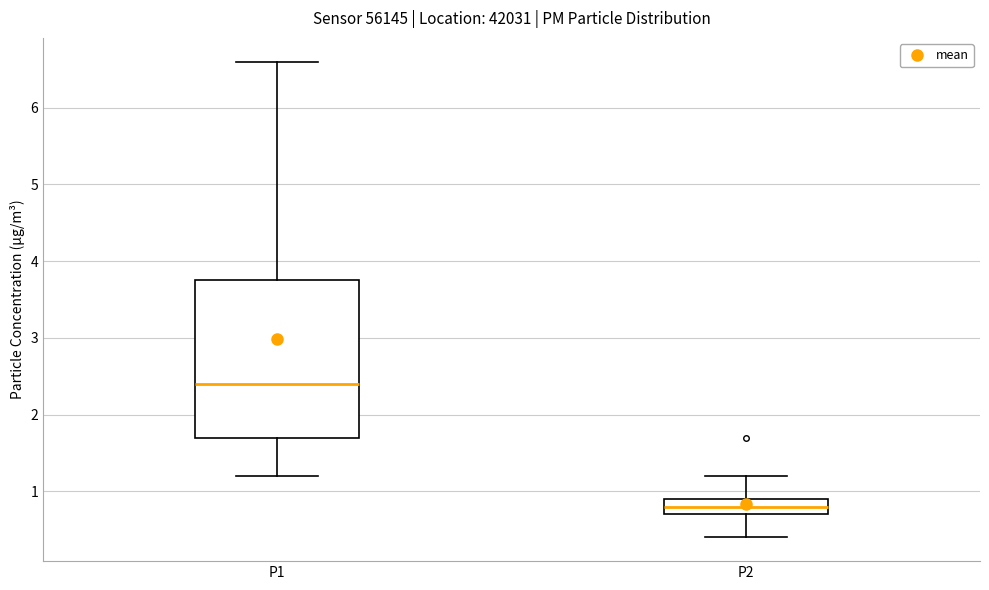

Where is the upper edge of the box for P1 on the y-axis? The values are not printed on the chart, so give them approximately, as read against the axis.

3.8